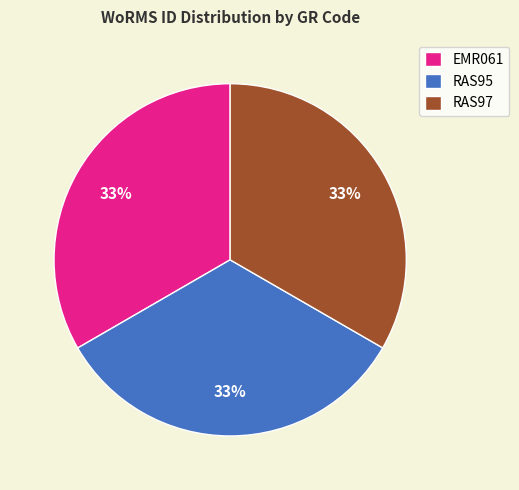

Is RAS95 the majority of the pie?

No